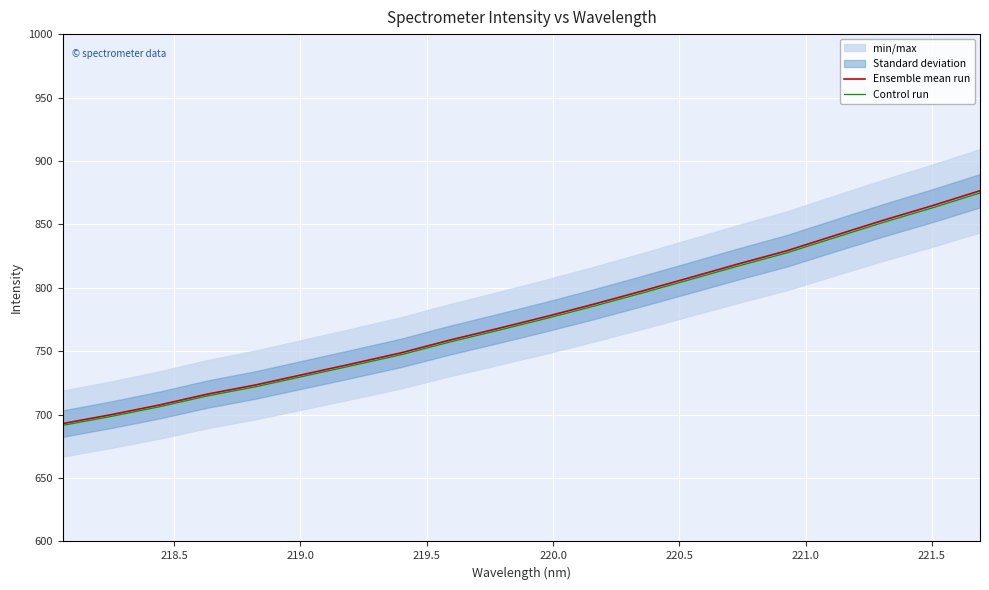

Count the number of categories in the chart.

20